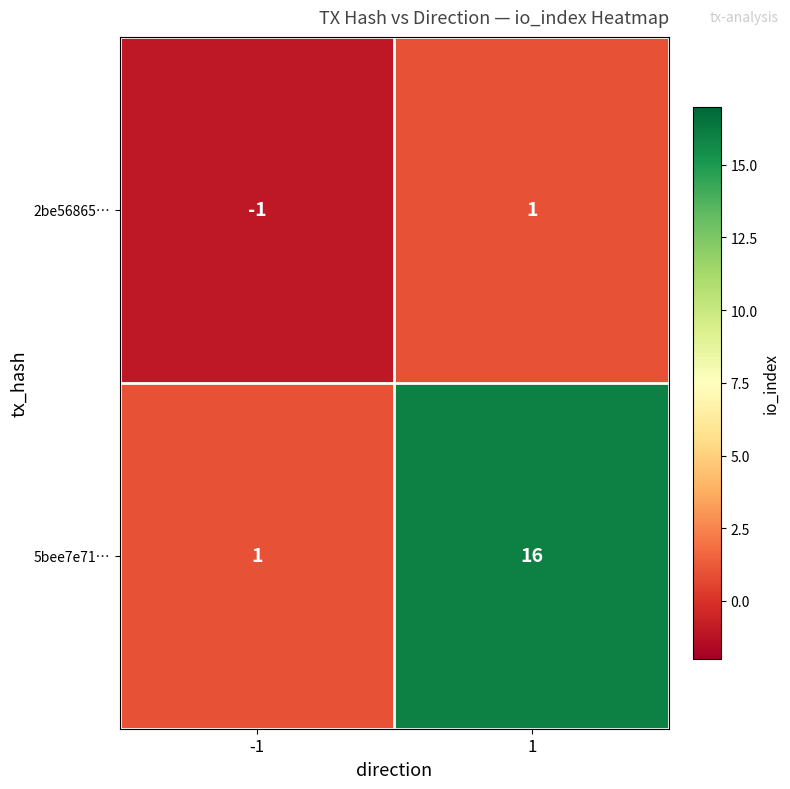

Reading left to right, transcribe all the data shown in this chart.

2be56865…: -1=-1	1=1
5bee7e71…: -1=1	1=16